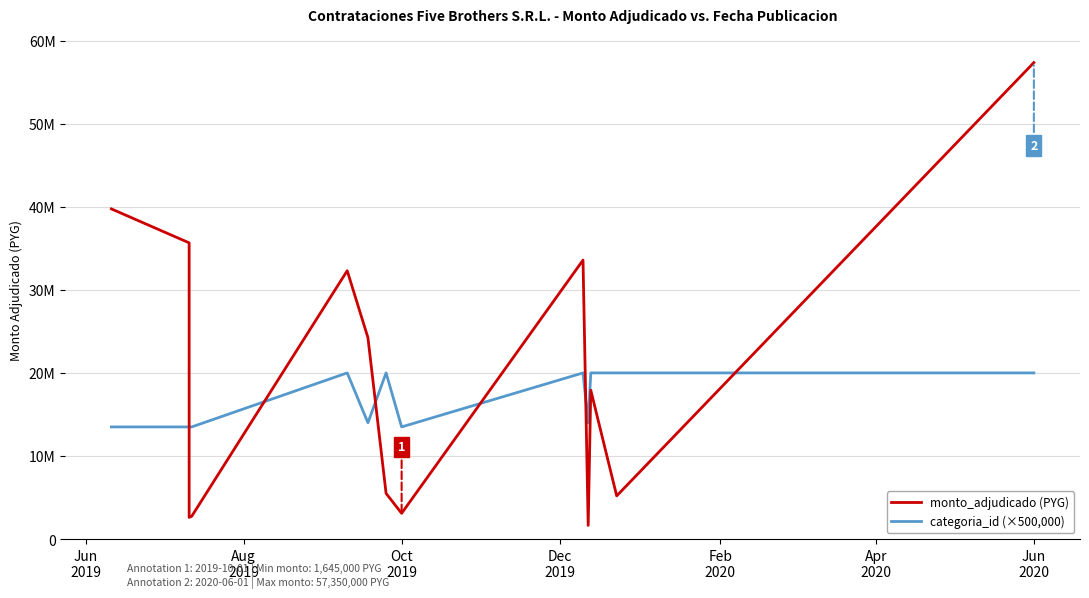

Where does the monto_adjudicado (PYG) series first go above 17920000?

Jun
2019